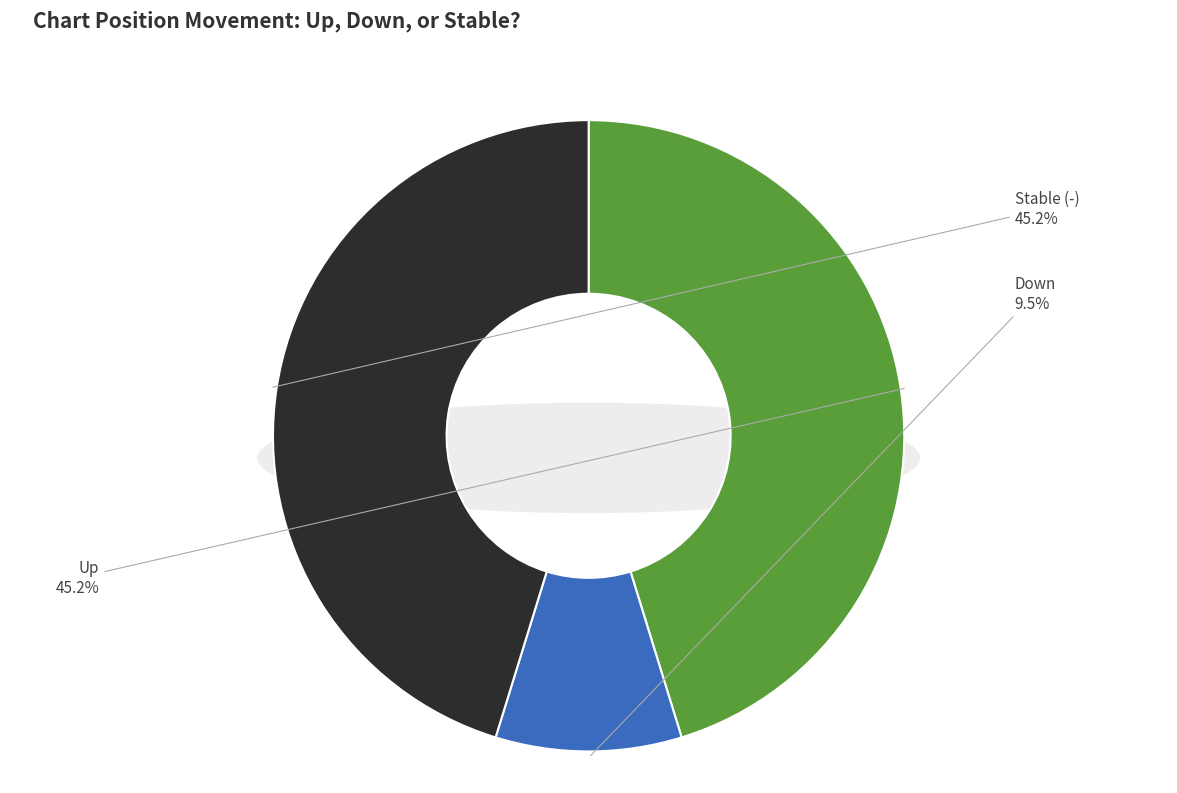

To the nearest percent, what is the difference between the largest and smallest slice percentages?

36%